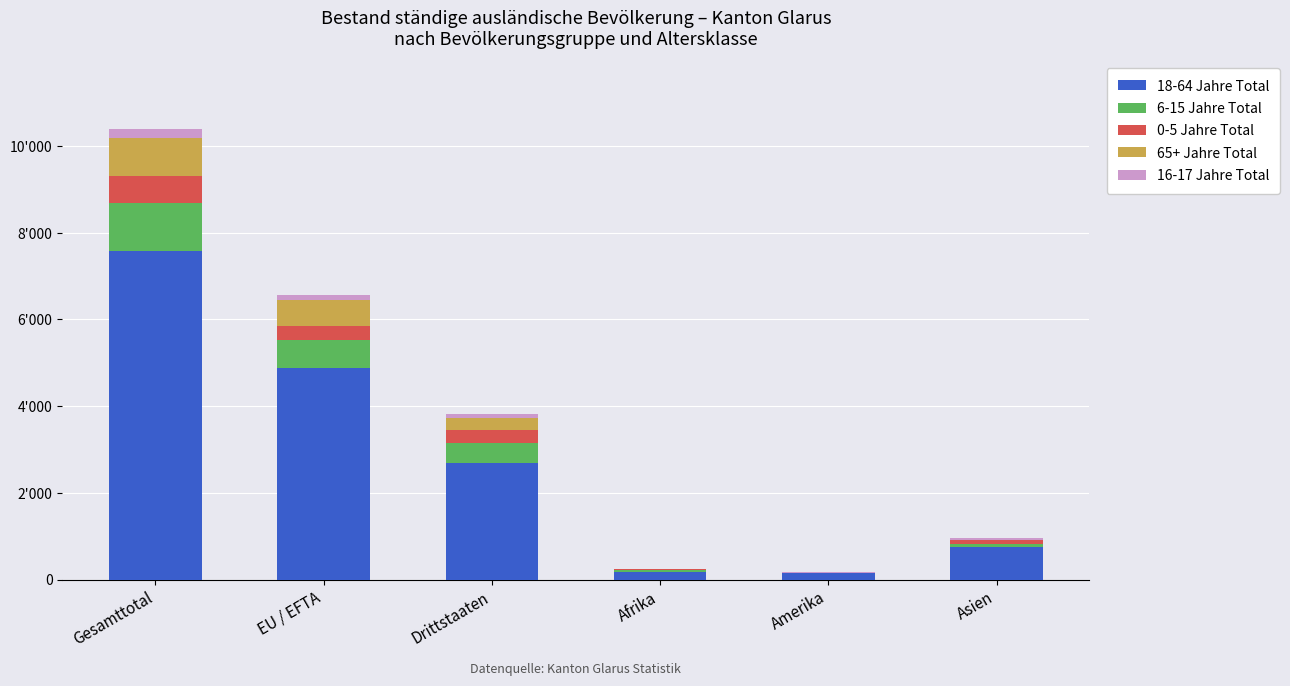

What is the label of the 6th bar from the left?

Asien